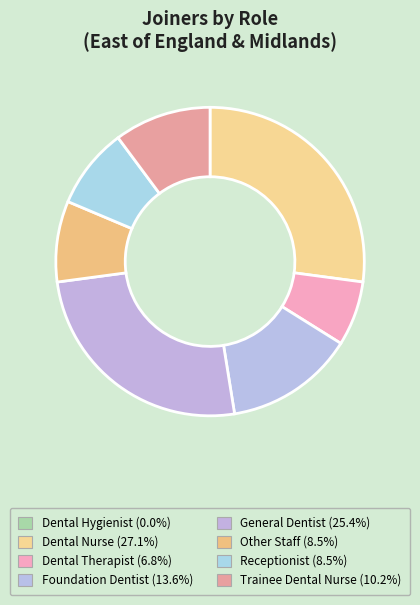

How many slices are in this pie chart?

8